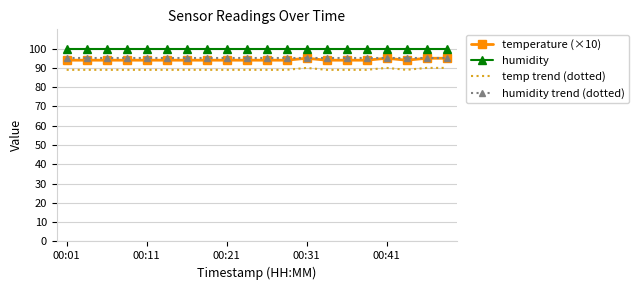

True or false: temperature (×10) has more than 1 points higher than both neighbors.

True